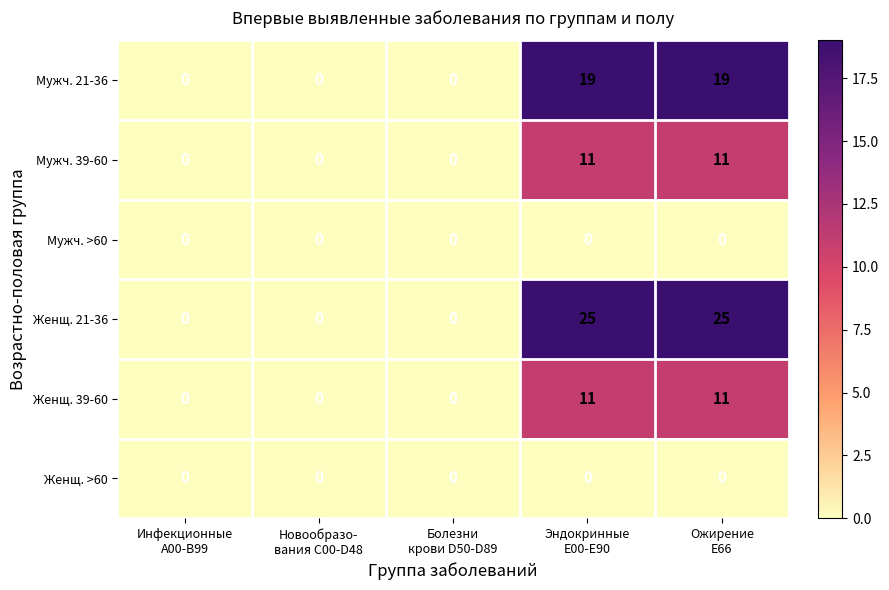

Which series has the largest total across all categories?

Женщ. 21-36